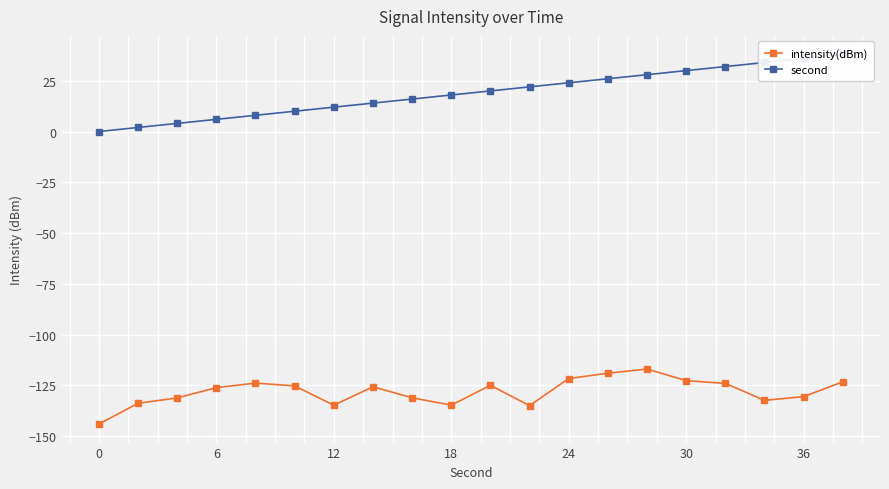

Is it true that intensity(dBm) equals -134.8 at 12?

True